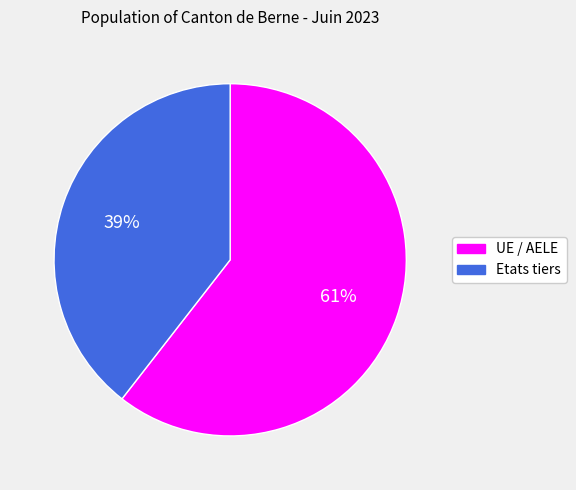

Does UE / AELE represent more than half of the total?

Yes